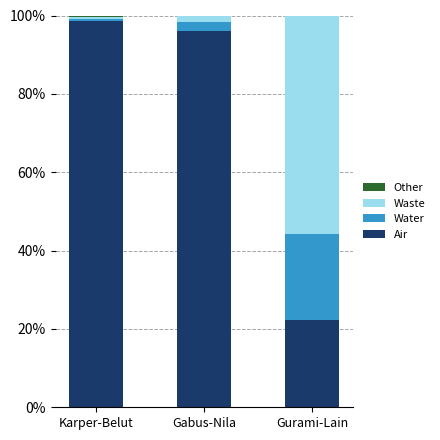

Are the bars horizontal?

No